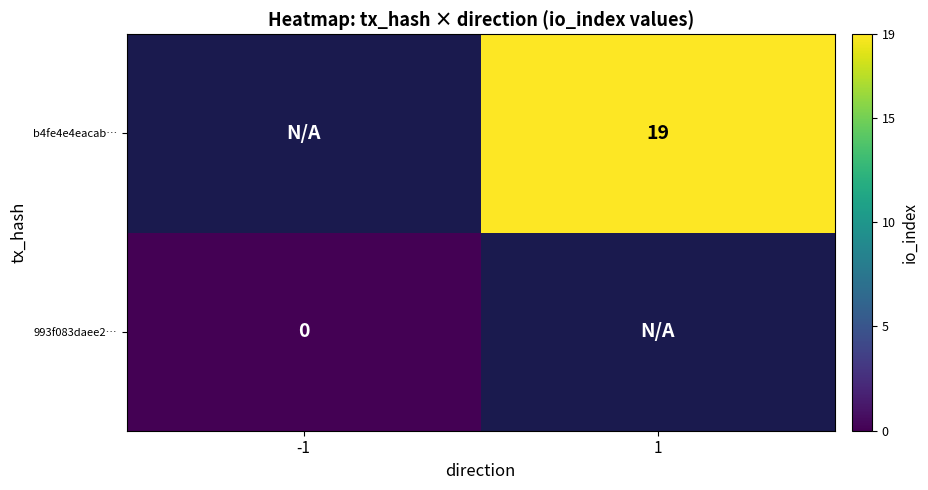

Is the value of 993f083daee2… at -1 greater than the value of b4fe4e4eacab… at 1?

No